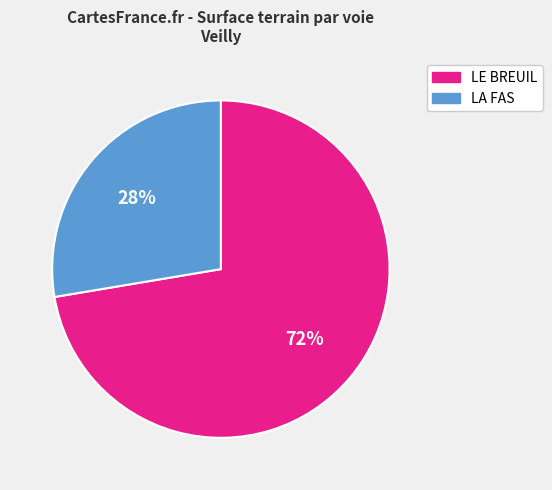

Which slice is the smallest?

LA FAS